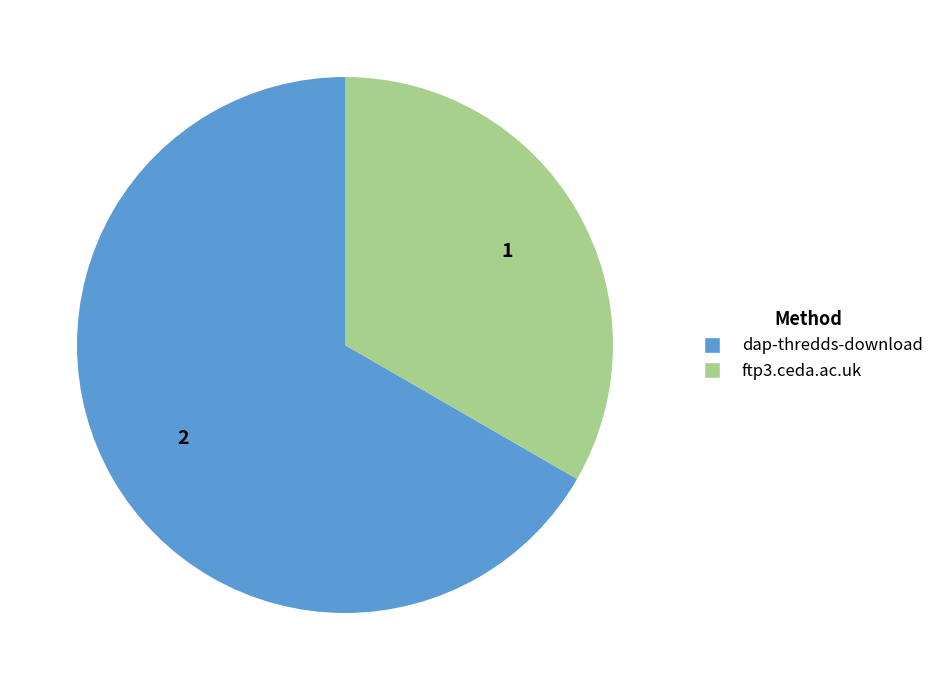

Which slice represents more than half of the pie?

dap-thredds-download